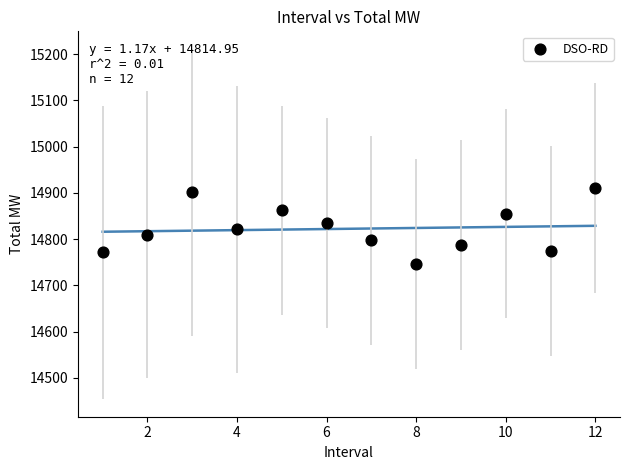

What is the range of X values (max minus min)?

11.0